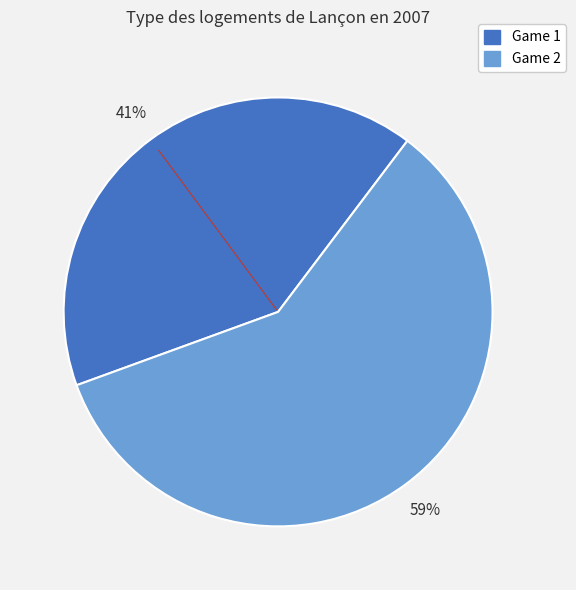

How many segments does this pie chart have?

2